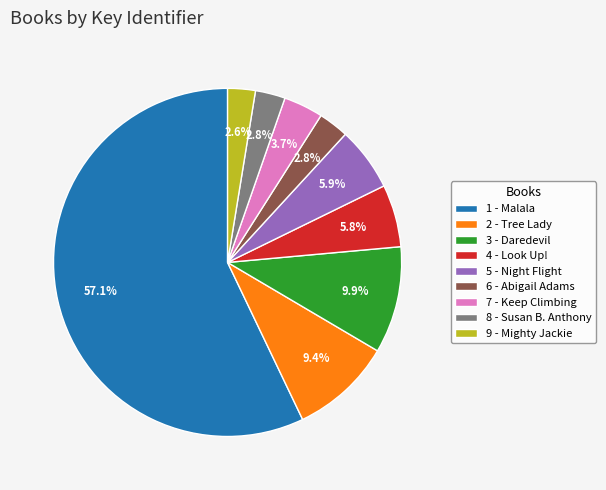

Do 5 - Night Flight and 7 - Keep Climbing together represent more than half of the pie?

No